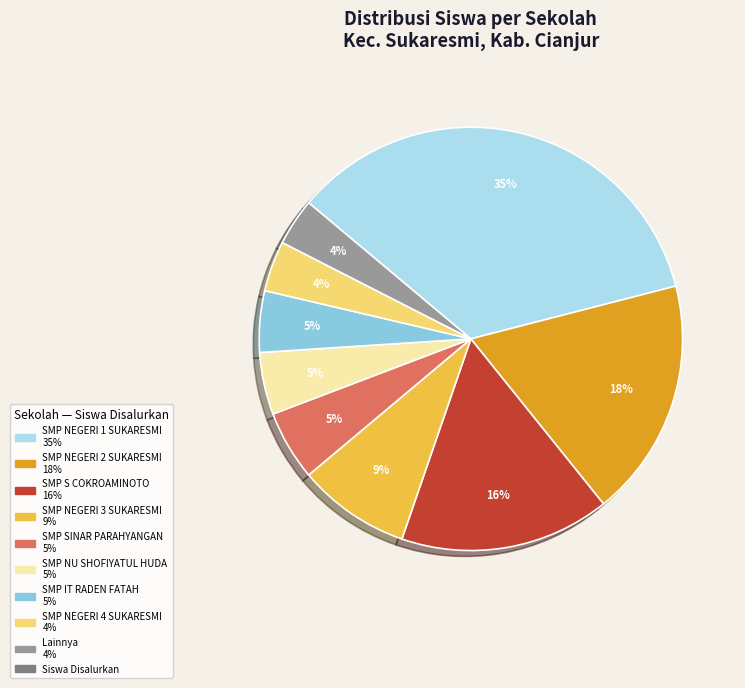

Count the number of slices in the pie.

9